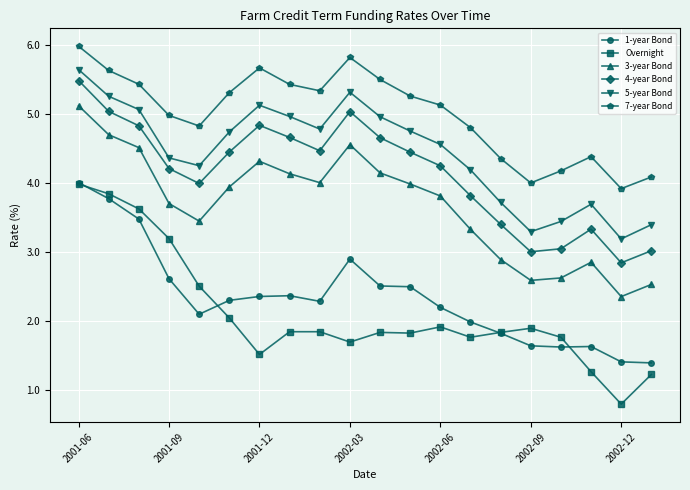

Does the chart have visible grid lines?

Yes